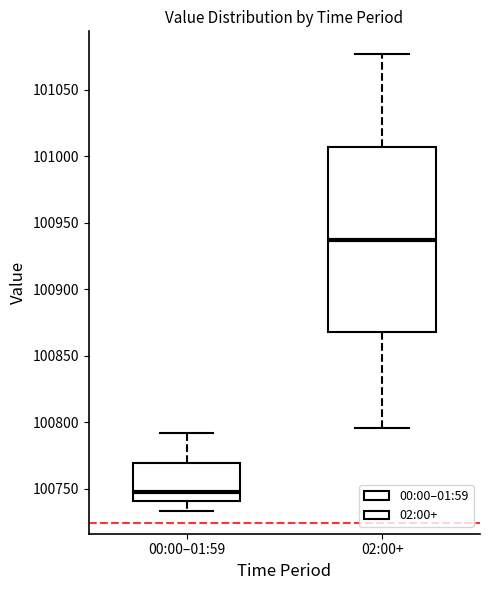

Reading left to right, read every box against the y-axis: the position of its median line, the range the box covers, and the ends of its whiskers. The values are not printed on the chart, so give them approximately, as read against the axis.

00:00–01:59: median 100745, box 100740 to 100770, whiskers 100735 to 100790
02:00+: median 100935, box 100870 to 101005, whiskers 100795 to 101075